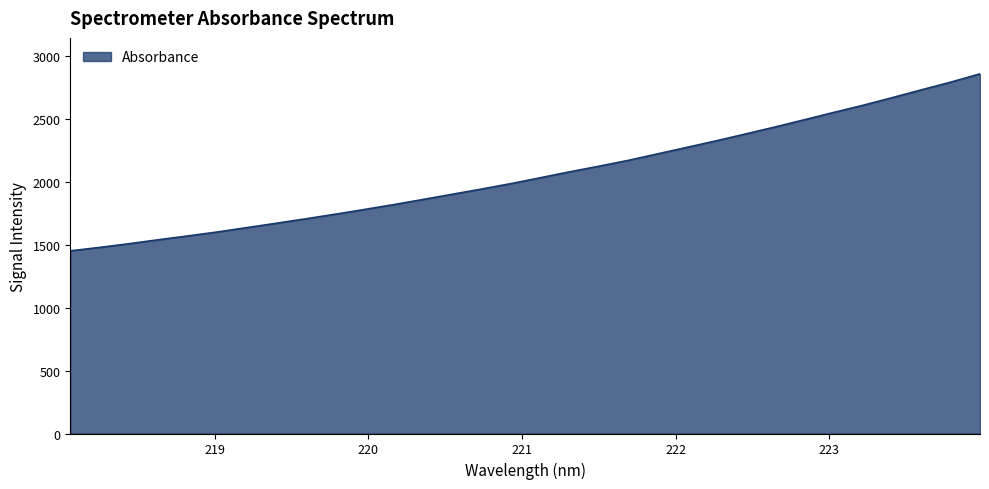

What is the difference between the maximum and minimum values?

1408.3